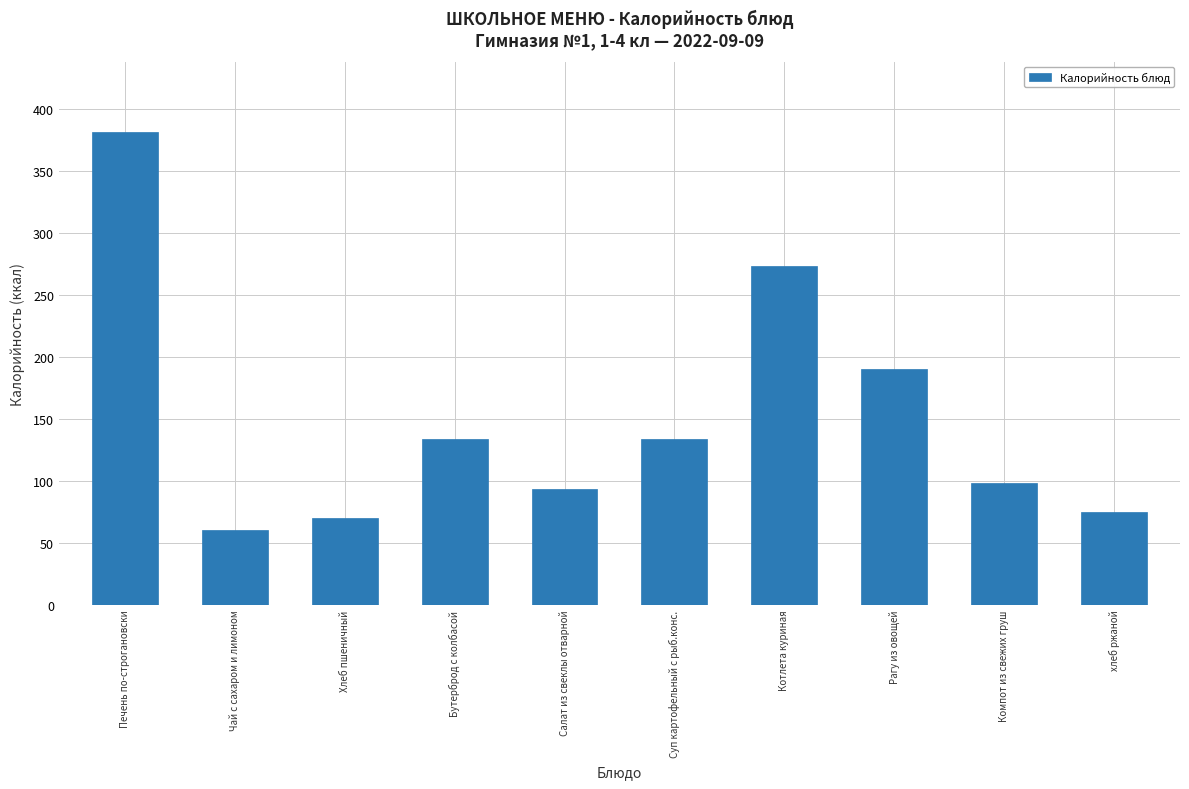

Reading left to right, list all the values displayed in this chart.

Печень по-строгановски=381.0	Чай с сахаром и лимоном=60.0	Хлеб пшеничный=70.1	Бутерброд с колбасой=134.0	Салат из свеклы отварной=93.0	Суп картофельный с рыб.конс.=134.0	Котлета куриная=273.0	Рагу из овощей=190.0	Компот из свежих груш=98.0	хлеб ржаной=75.0